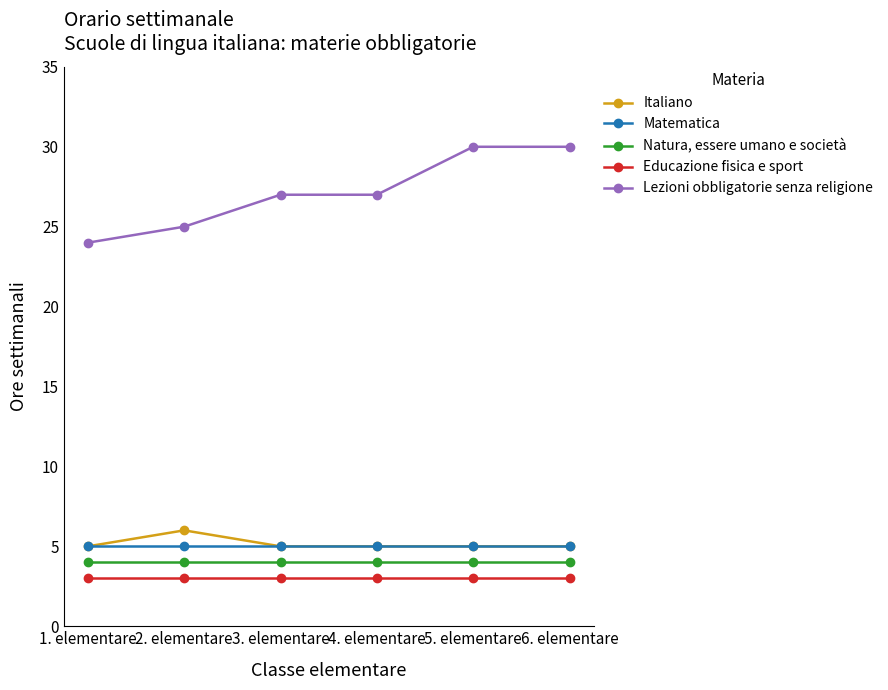

The Italiano series shows 5 at 3. elementare. True or false?

True